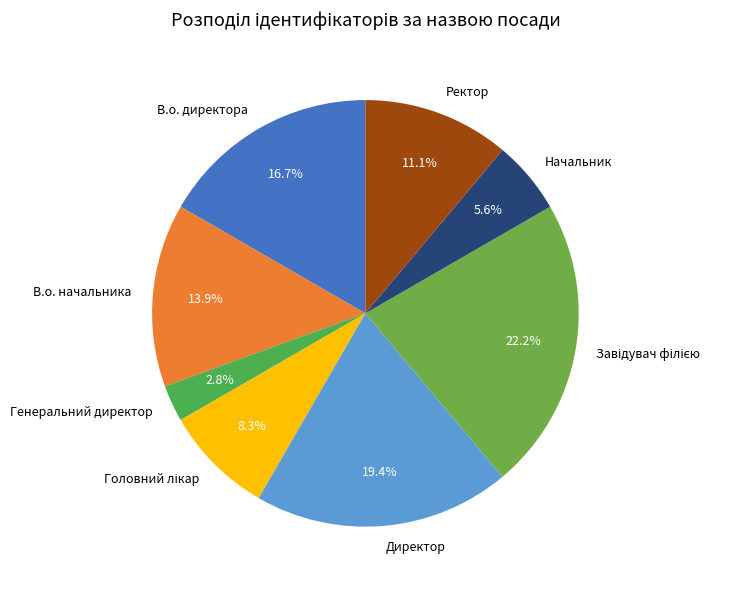

Which has a higher value, В.о. начальника or В.о. директора?

В.о. директора